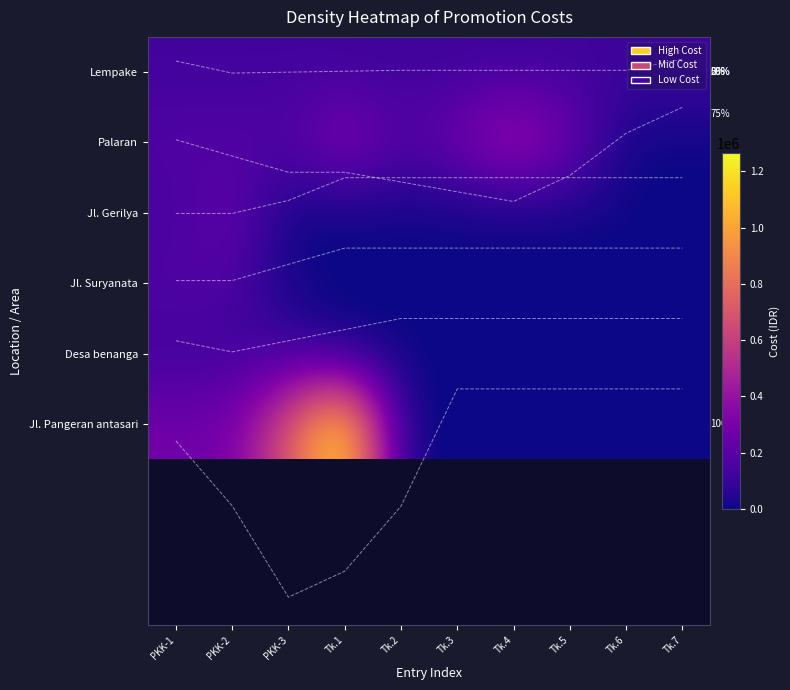

What is the spread (max minus min) of values at PKK-3?

700000